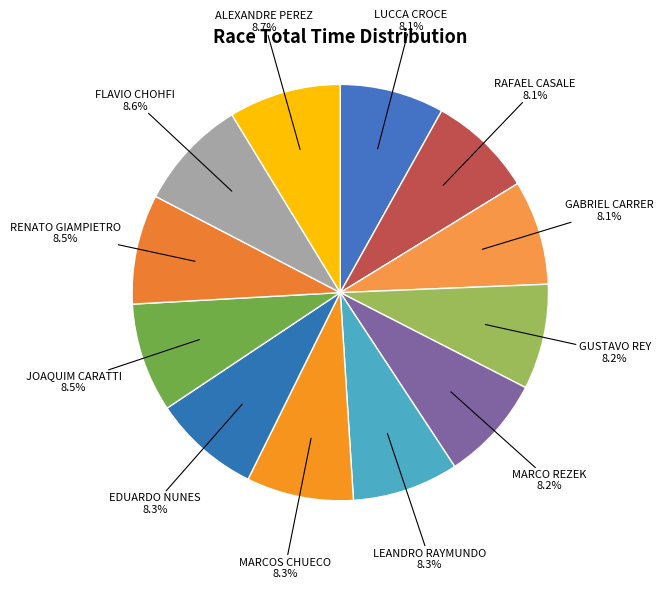

Count the number of slices in the pie.

12